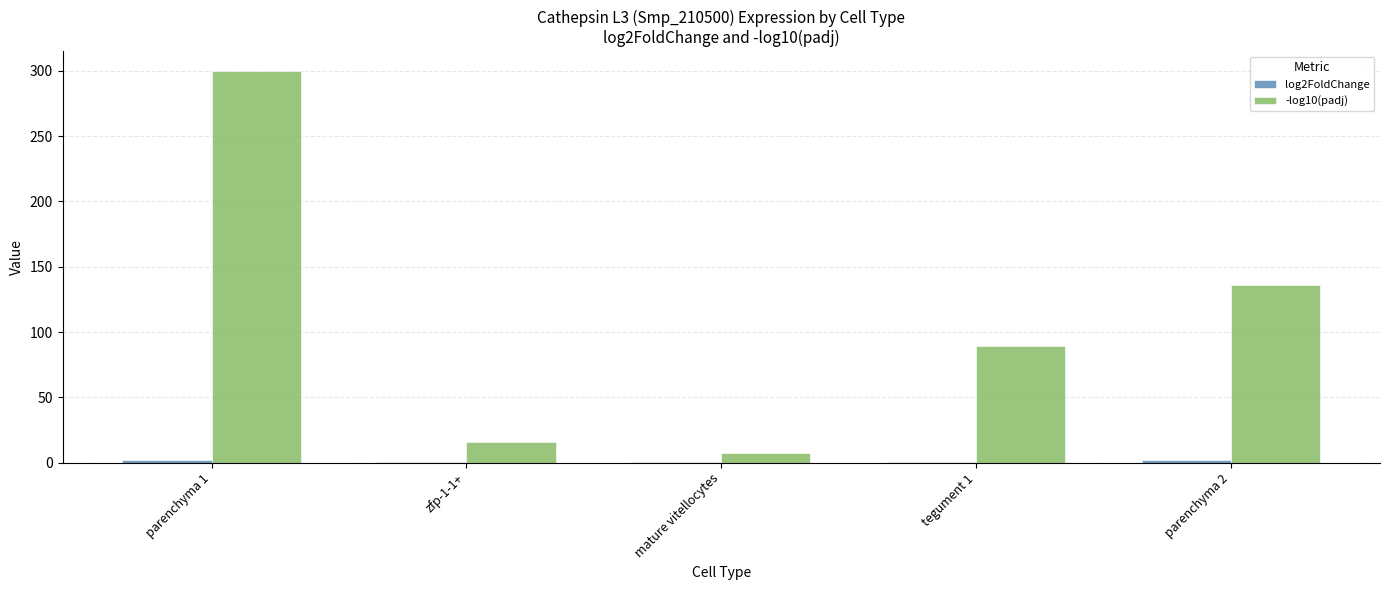

At which category is the sum across all series the highest?

parenchyma 1